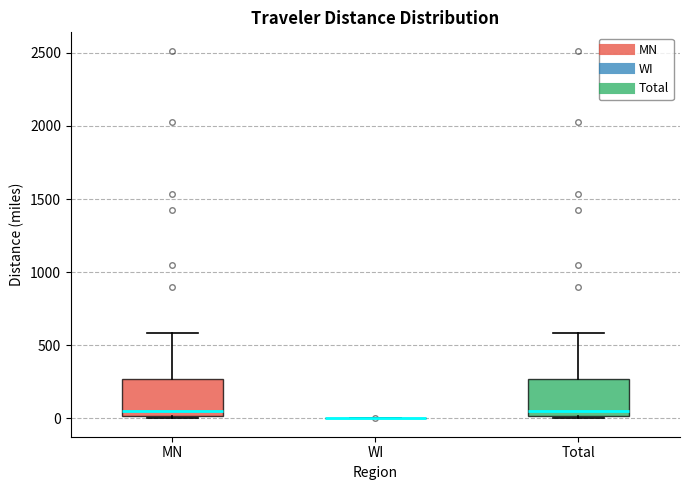

Where is the lower edge of the box for MN on the y-axis? The values are not printed on the chart, so give them approximately, as read against the axis.

0